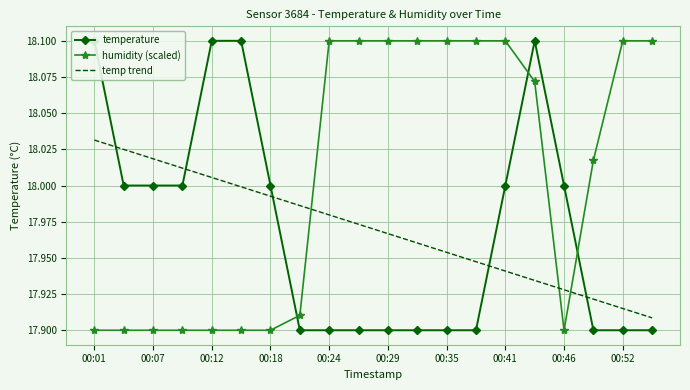

True or false: humidity (scaled) has a value of 29.1 at 00:01.

False